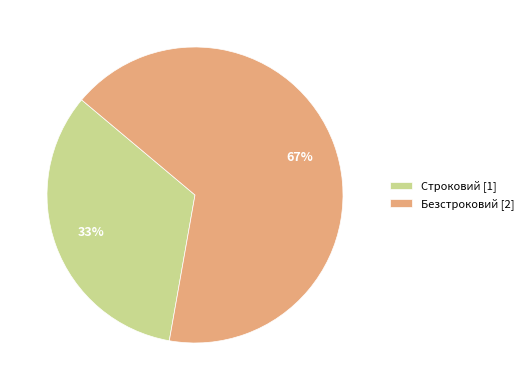

Which category has the smallest portion of the pie?

Строковий